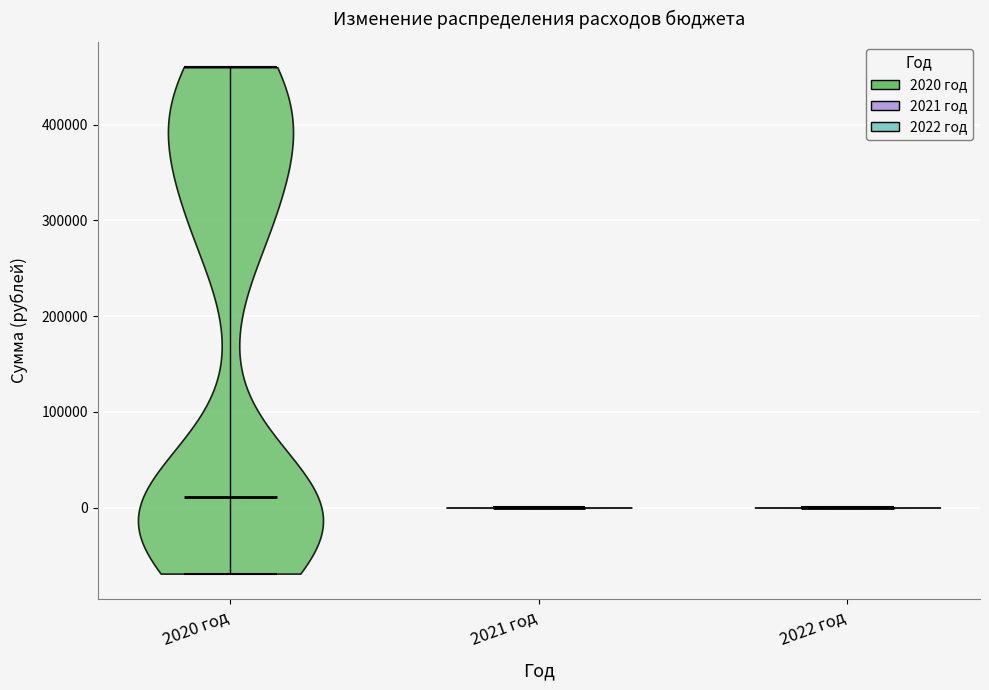

Reading left to right, read every violin against the y-axis: where its median line is, and the lowest and highest points it reaches. The values are not printed on the chart, so give them approximately, as read against the axis.

2020 год: median line 10000, lowest point -70000, highest point 460000
2021 год: median line 0, lowest point 0, highest point 0
2022 год: median line 0, lowest point 0, highest point 0